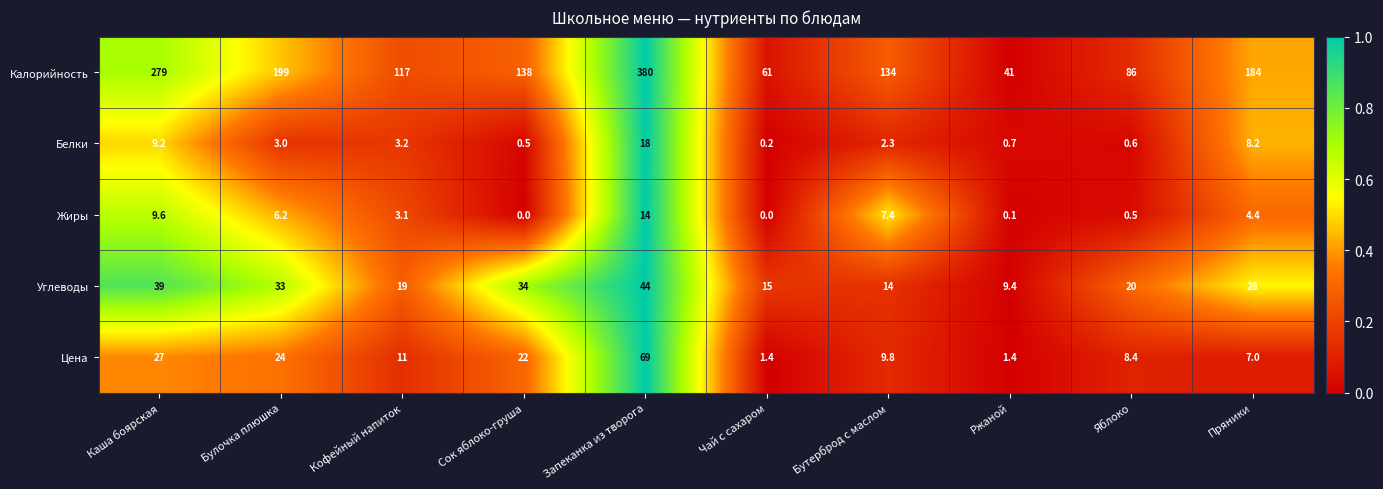

What is the difference between the Белки values at Каша боярская and Запеканка из творога?

8.8